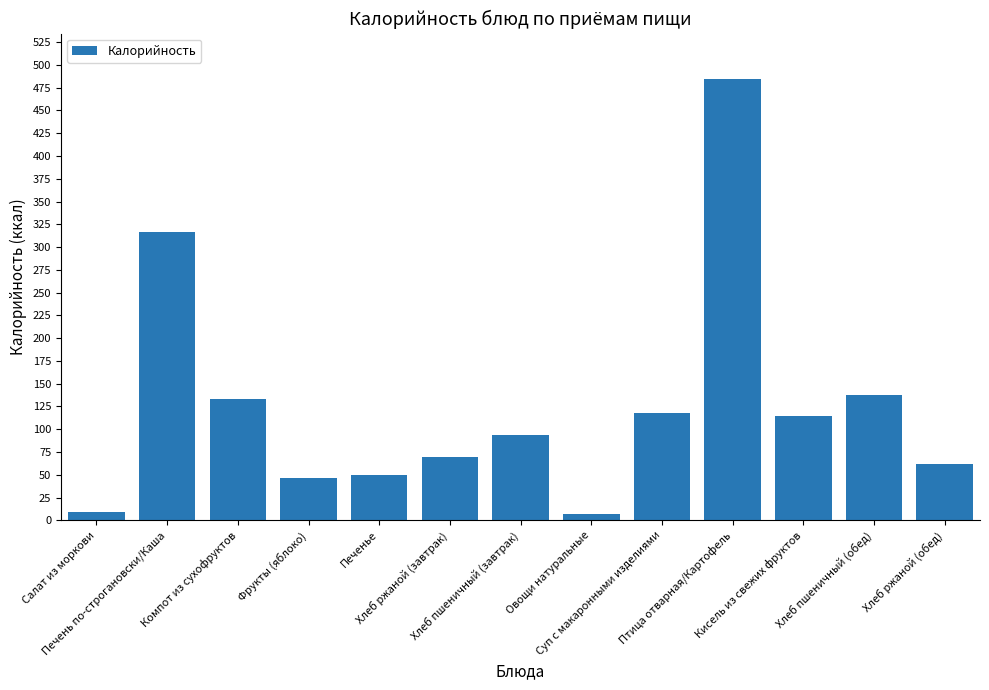

What is the greatest value displayed?

484.4